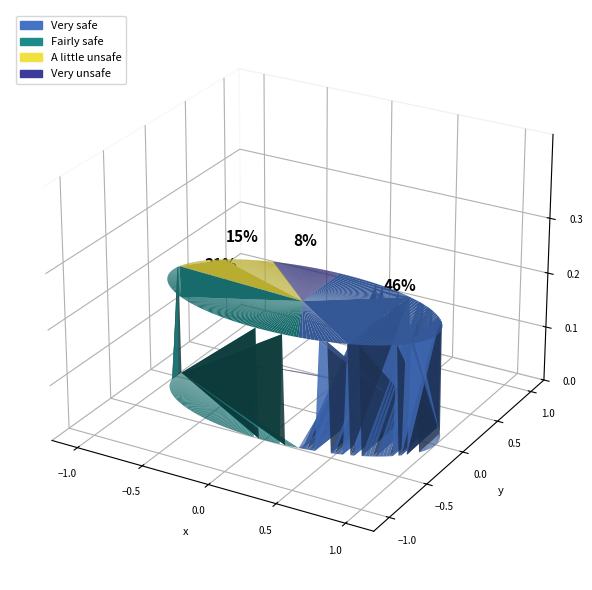

What is the change in value from Very safe to A little unsafe?

-31